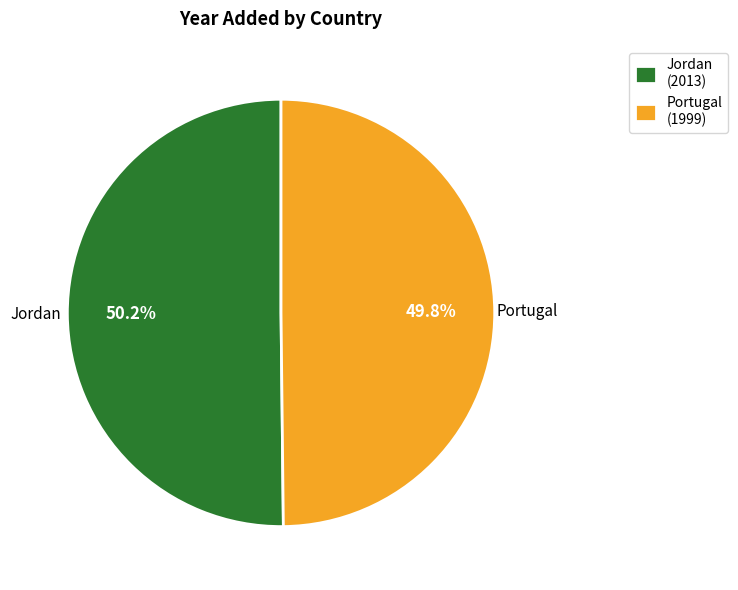

What is the total percentage of Jordan and Portugal?

100.0%